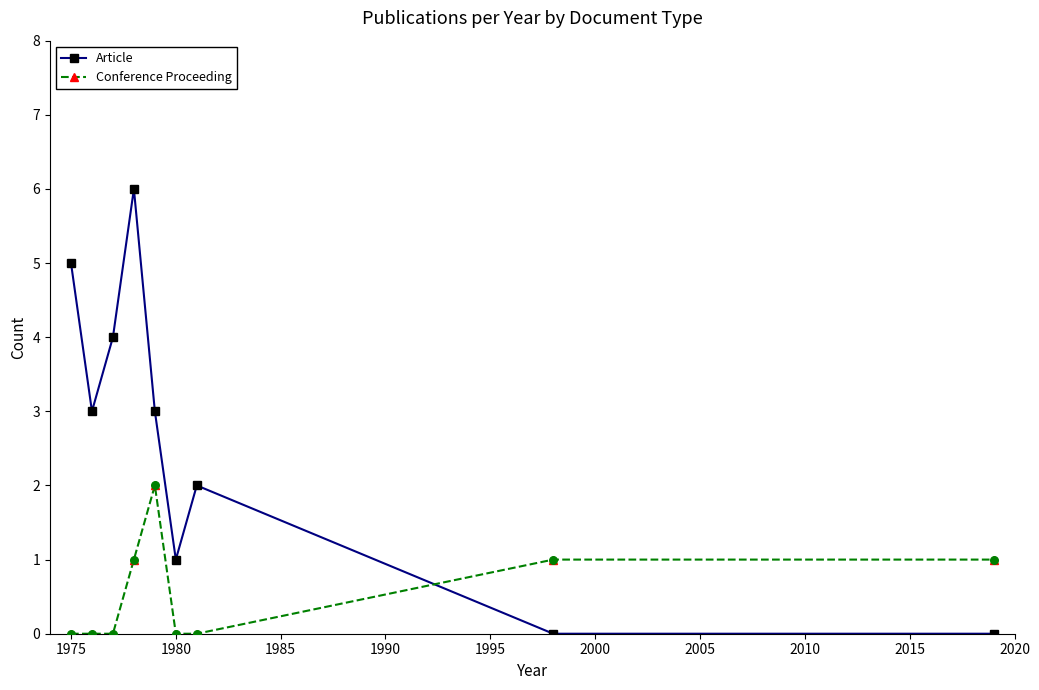

Which series has the largest total across all categories?

Article